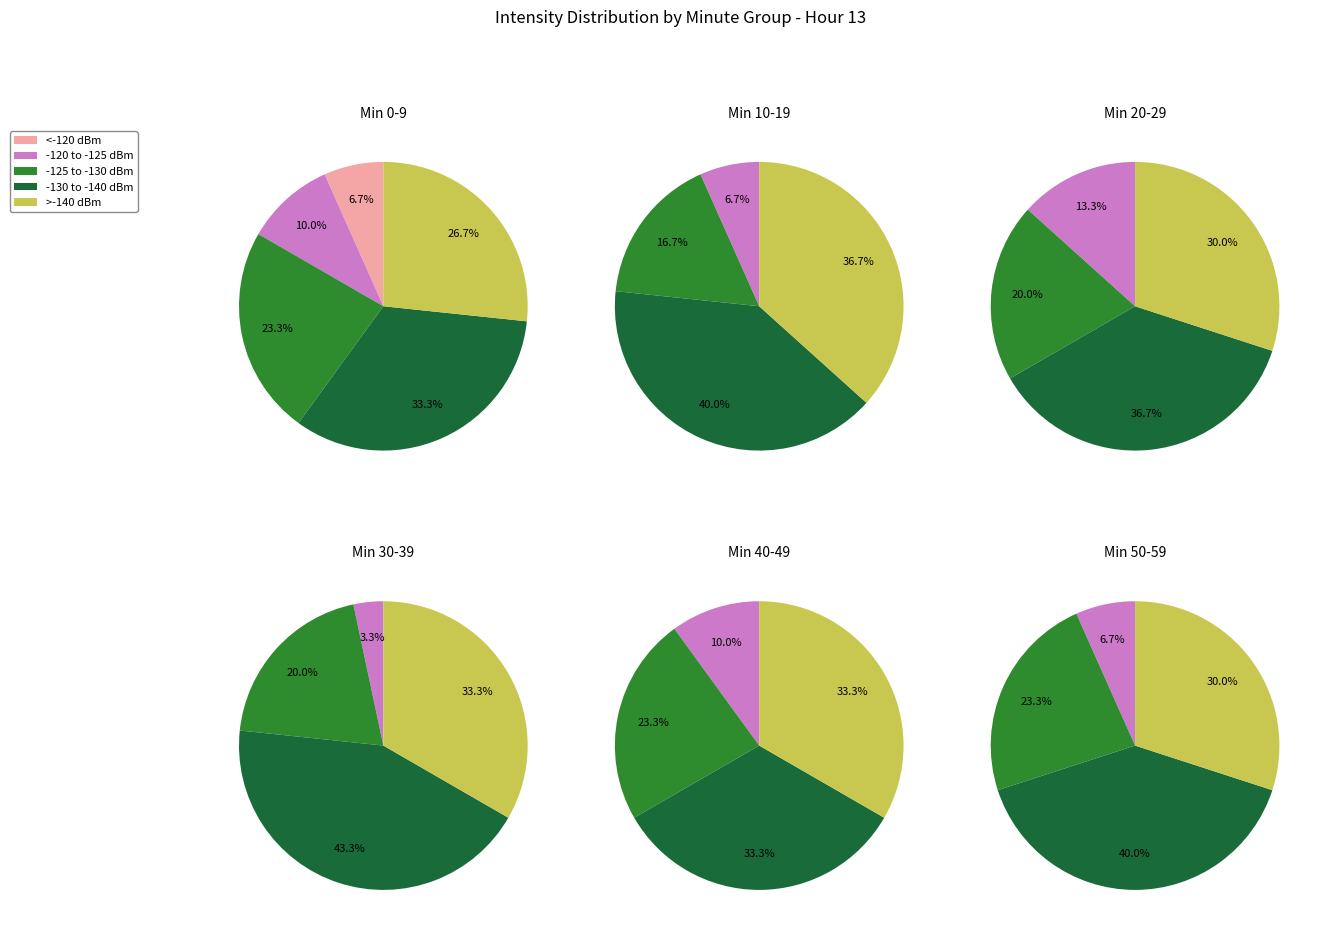

To the nearest percent, what percentage of the pie is 2?

20%